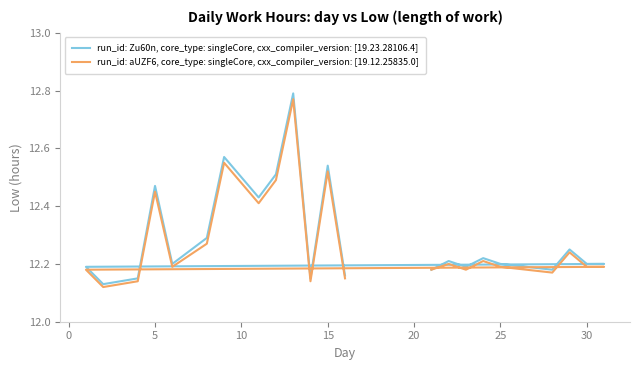

How many lines are shown in the chart?

2